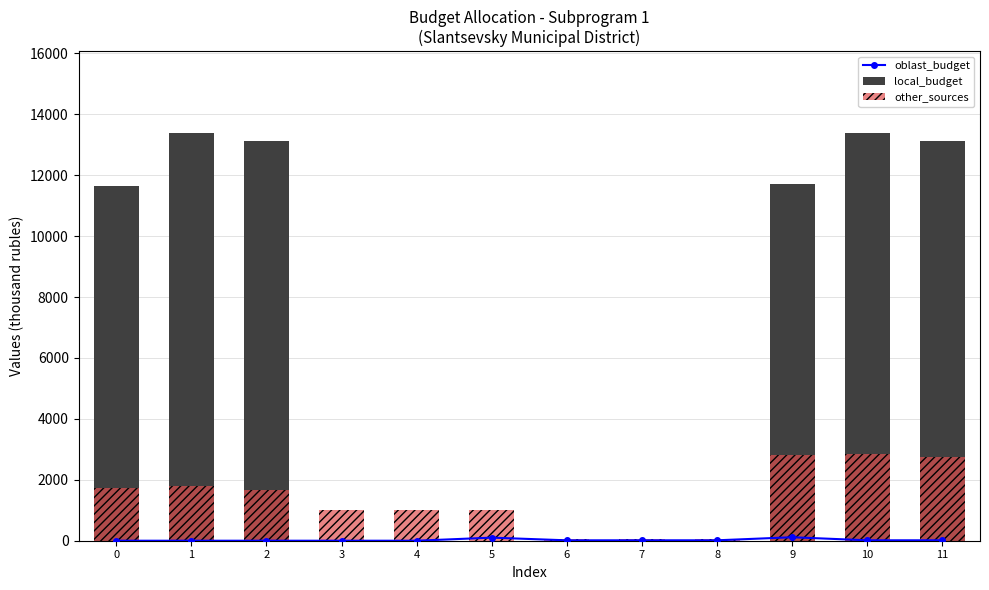

What is the value of the local_budget bar at the 11th from the left?

13393.1